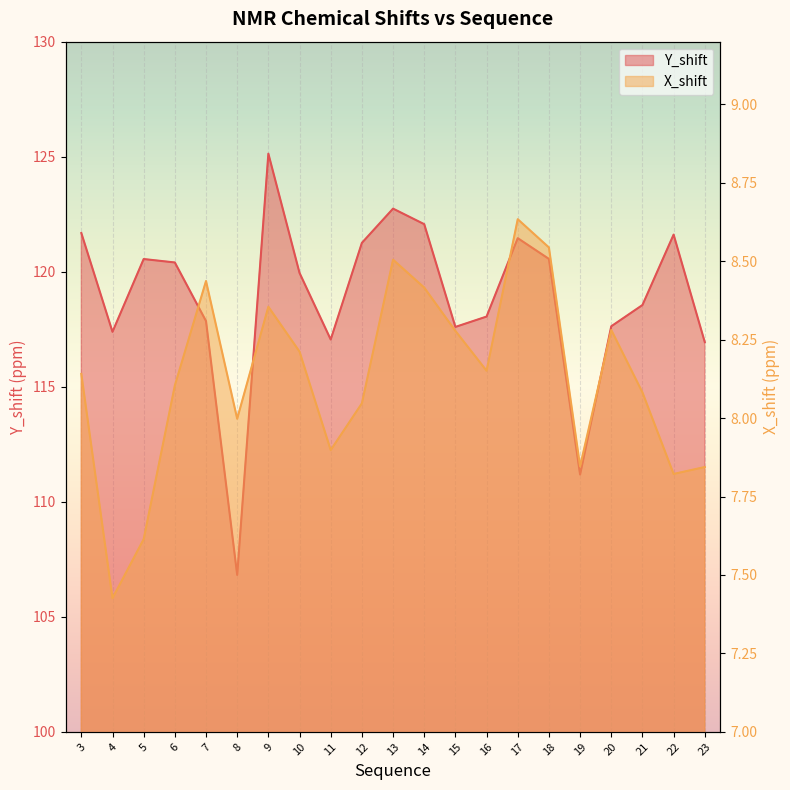

Which series has the largest total across all categories?

Y_shift